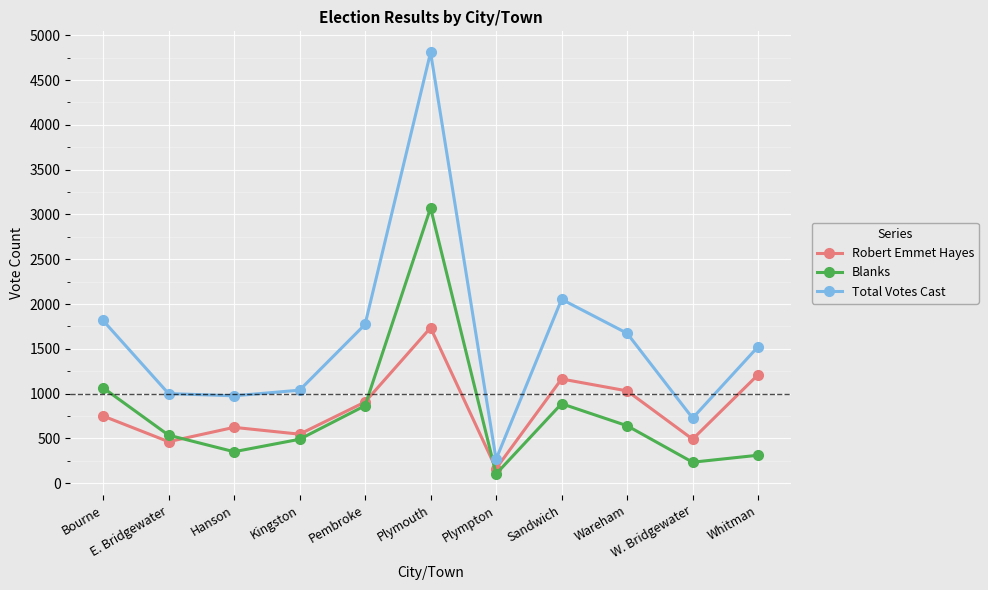

Which series has the largest range (max minus min)?

Total Votes Cast